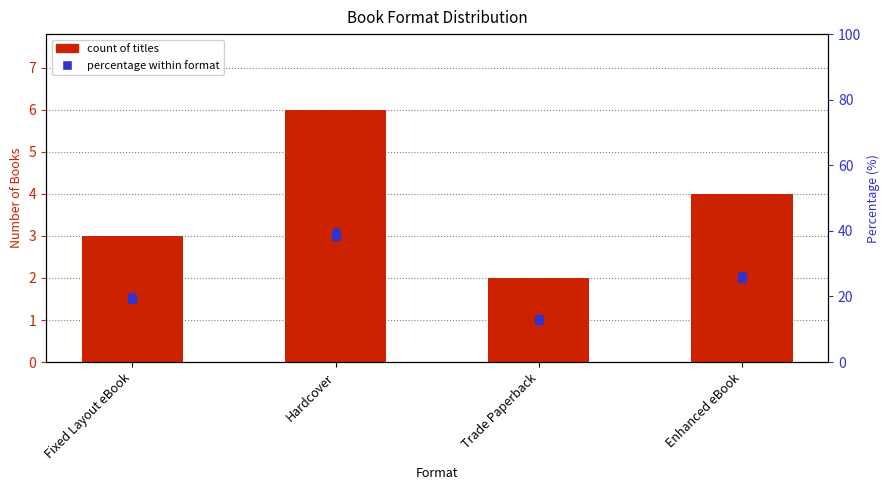

What is the average value of the Percentage rank series?

25.0